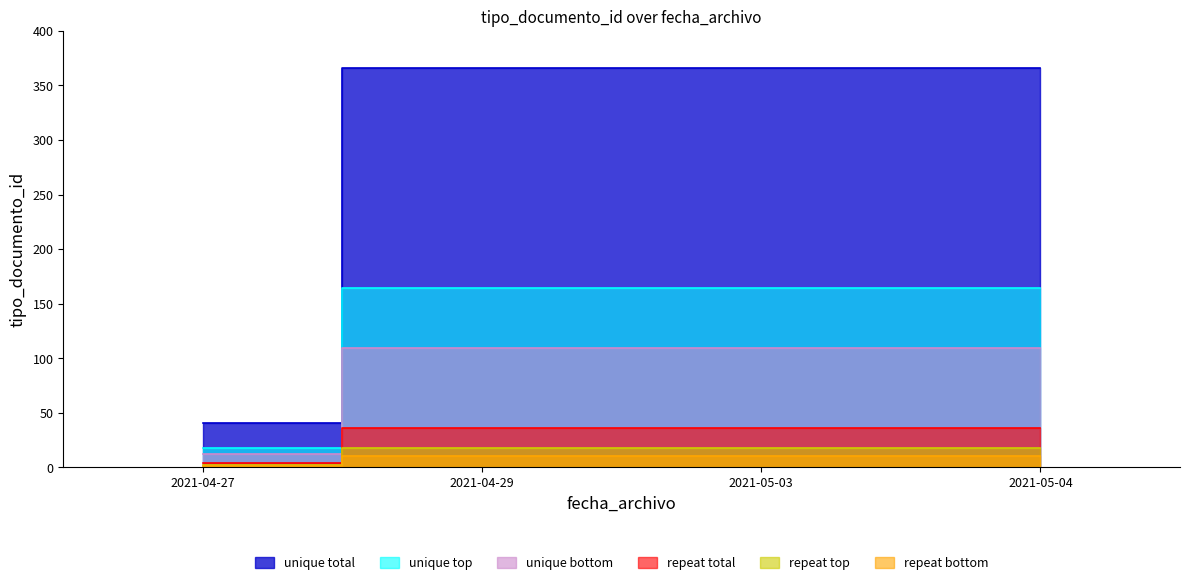

List the labels in order of value, smallest first.

2021-04-27, 2021-04-29, 2021-05-03, 2021-05-04